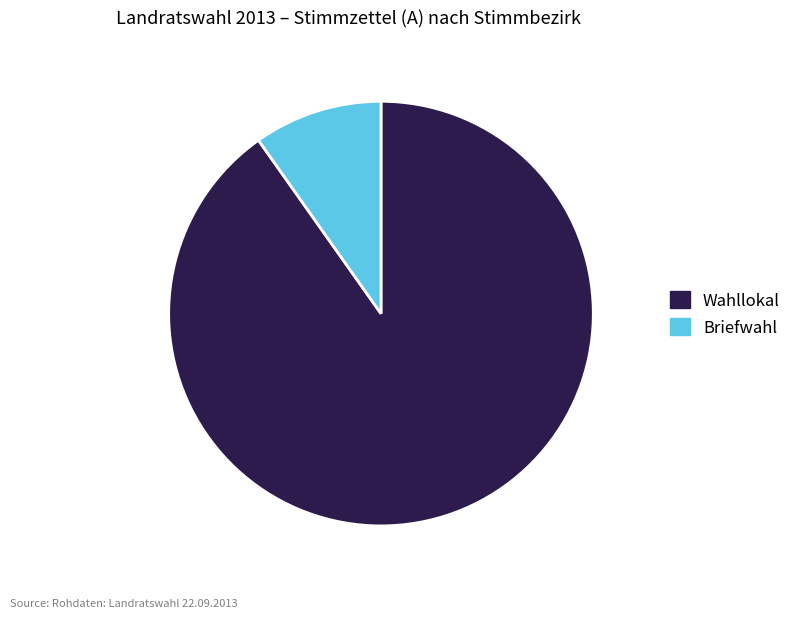

Rank the categories by value from lowest to highest.

Briefwahl, Wahllokal